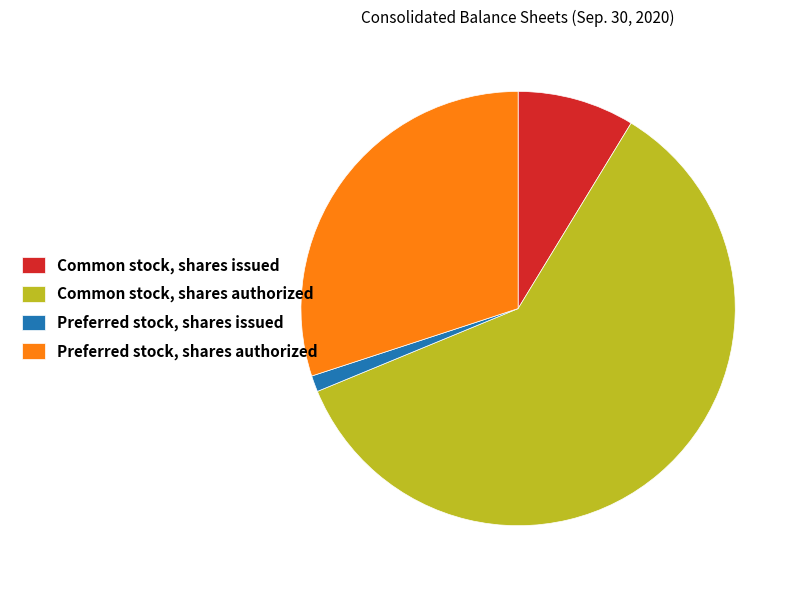

Which category accounts for the majority?

Common stock, shares authorized